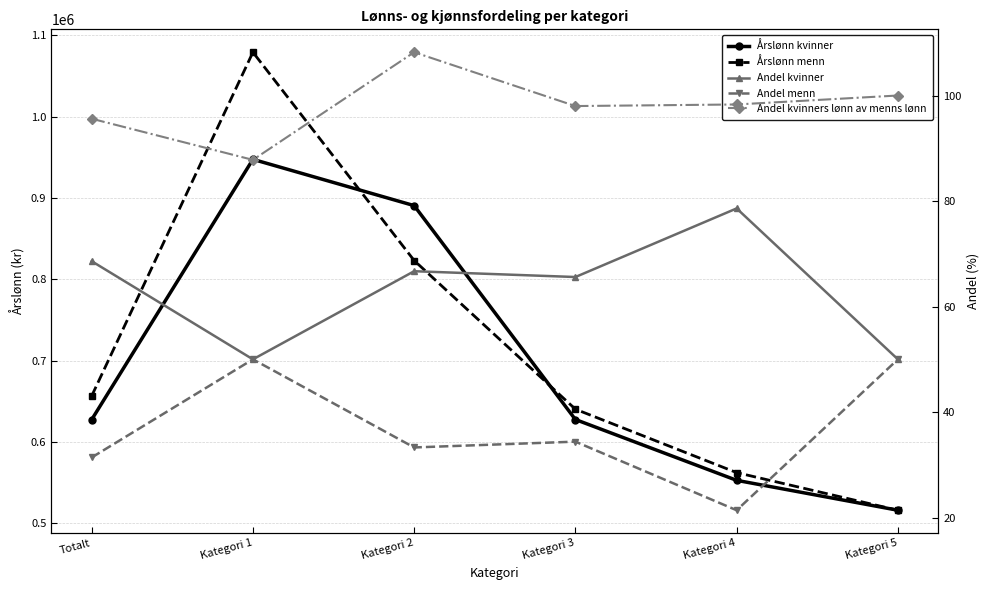

What is the total value across all series at Totalt?

1284223.6